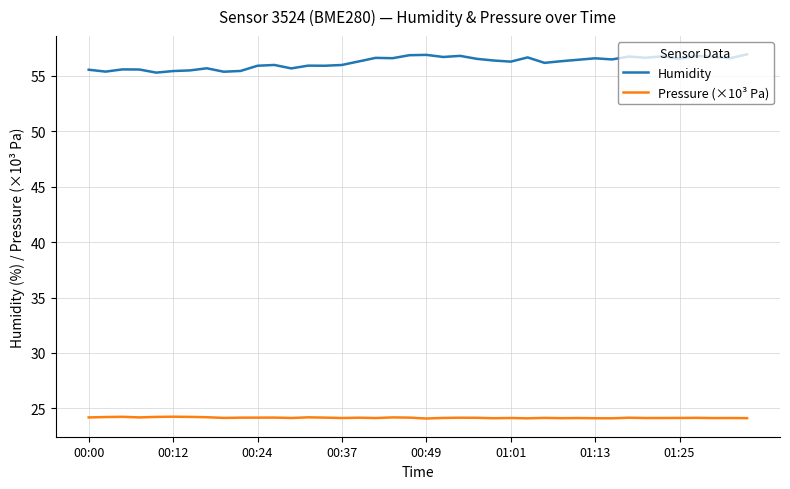

List the series in order of their peak value, lowest first.

Pressure (×10³ Pa), Humidity